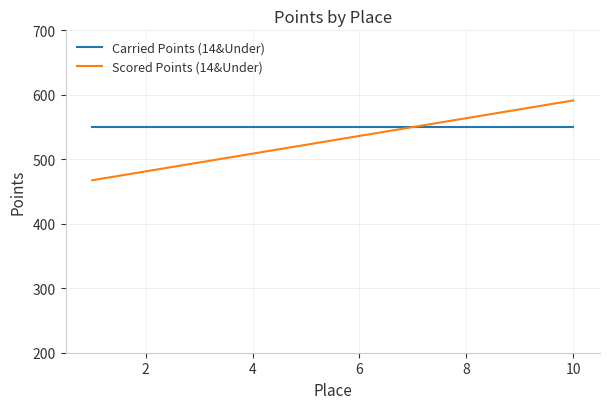

Which series has the widest spread of values?

Scored Points (14&Under)